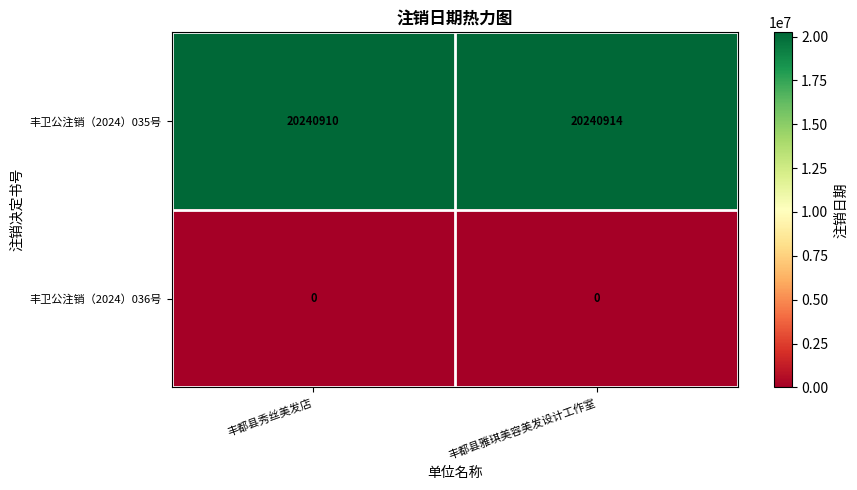

What value does the 丰卫公注销（2024）035号 series have at 丰都县雅琪美容美发设计工作室?

20240914